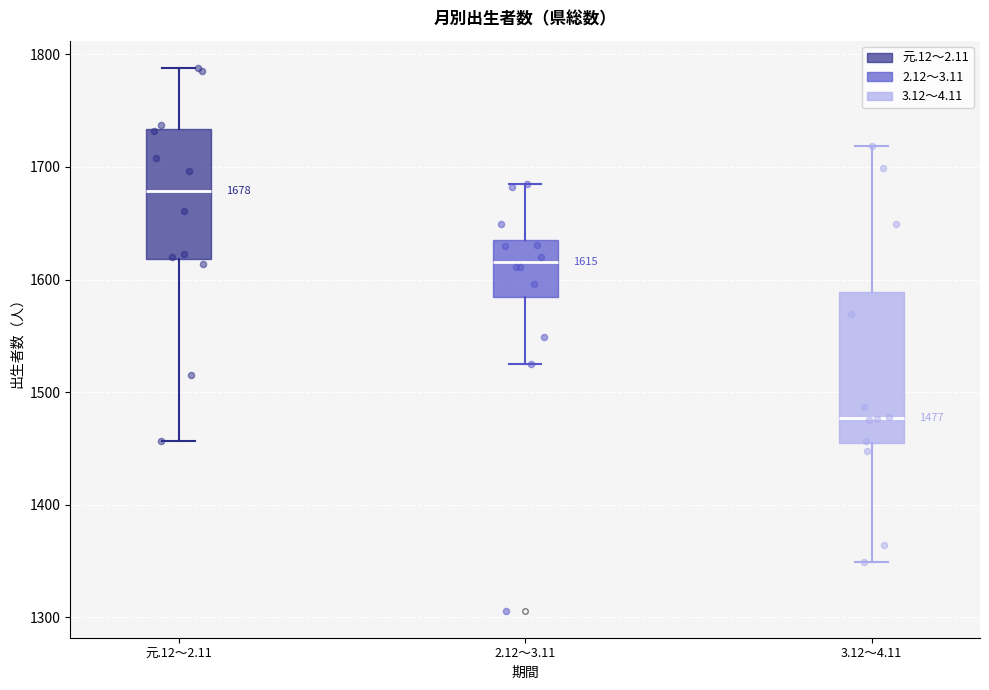

Which box is the tallest, from its lower edge to its upper edge?

3.12～4.11